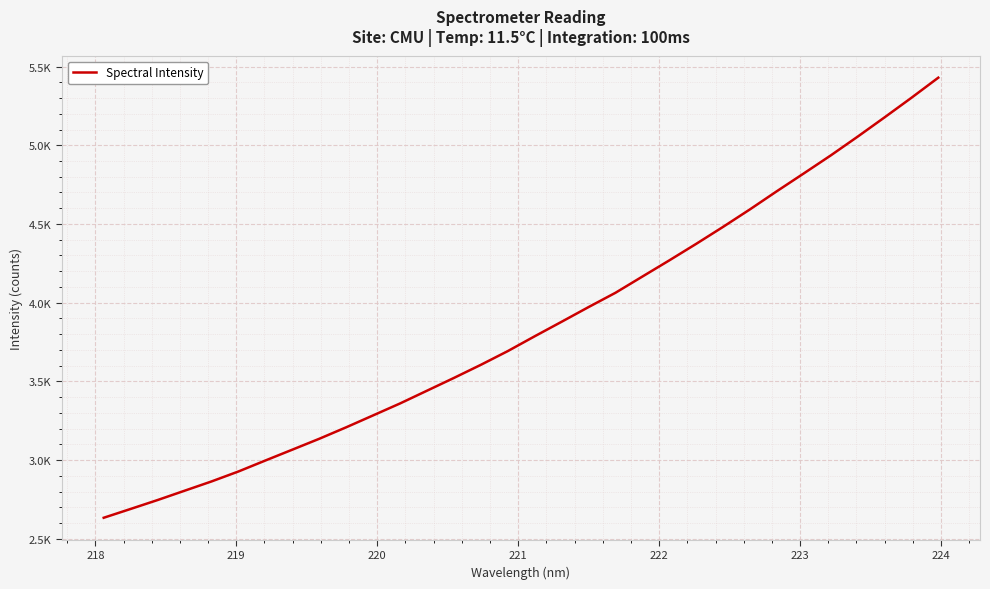

Is this an area chart (filled region under the line)?

No